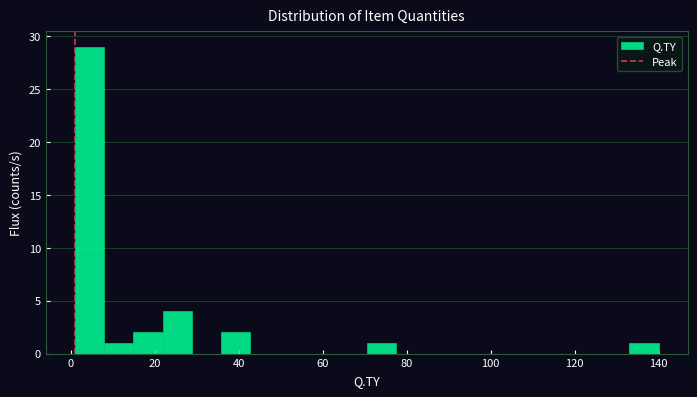

Around what value on the x-axis is the tallest bar? Give the approximate position of its centre, as read against the axis.

4